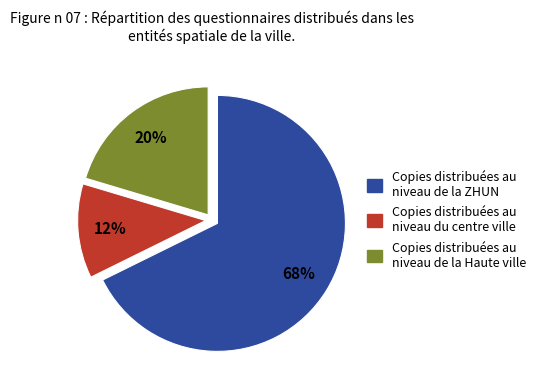

To the nearest percent, what is the difference between the largest and smallest slice percentages?

56%